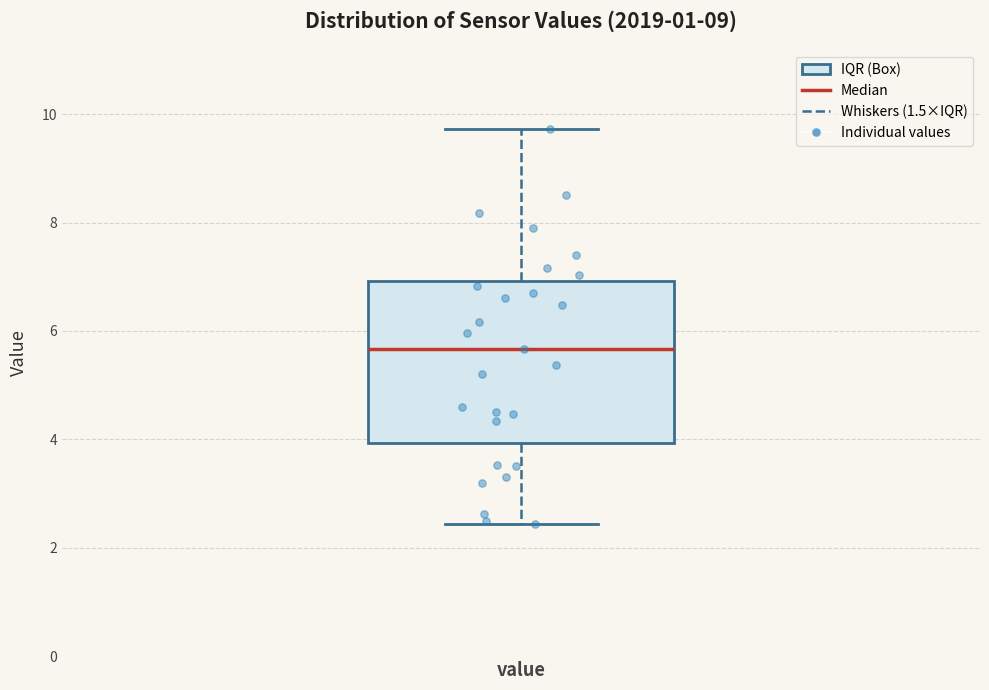

Read this box plot against the y-axis: the position of the median line, the range covered by the box, and the ends of both whiskers. The values are not printed on the chart, so give them approximately, as read against the axis.

median 5.6, box 4.0 to 7.0, whiskers 2.4 to 9.8